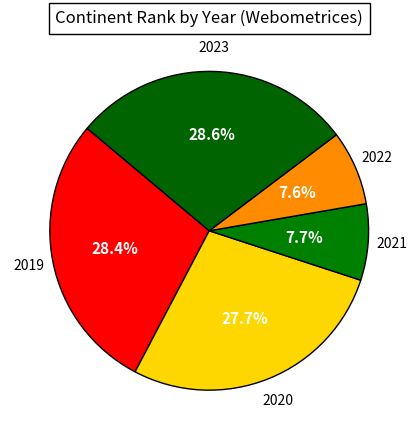

Is it true that 2023 is 16% of the pie?

False